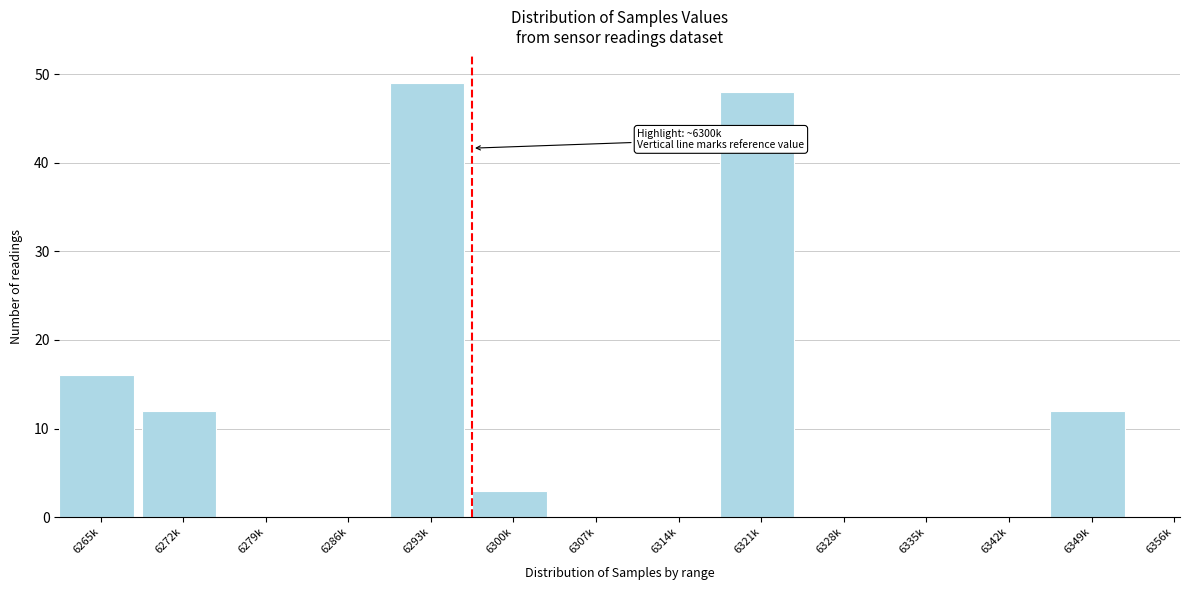

Reading left to right, extract all data points from this chart.

6265k=16	6272k=12	6279k=0	6286k=0	6293k=49	6300k=3	6307k=0	6314k=0	6321k=48	6328k=0	6335k=0	6342k=0	6349k=12	6356k=0